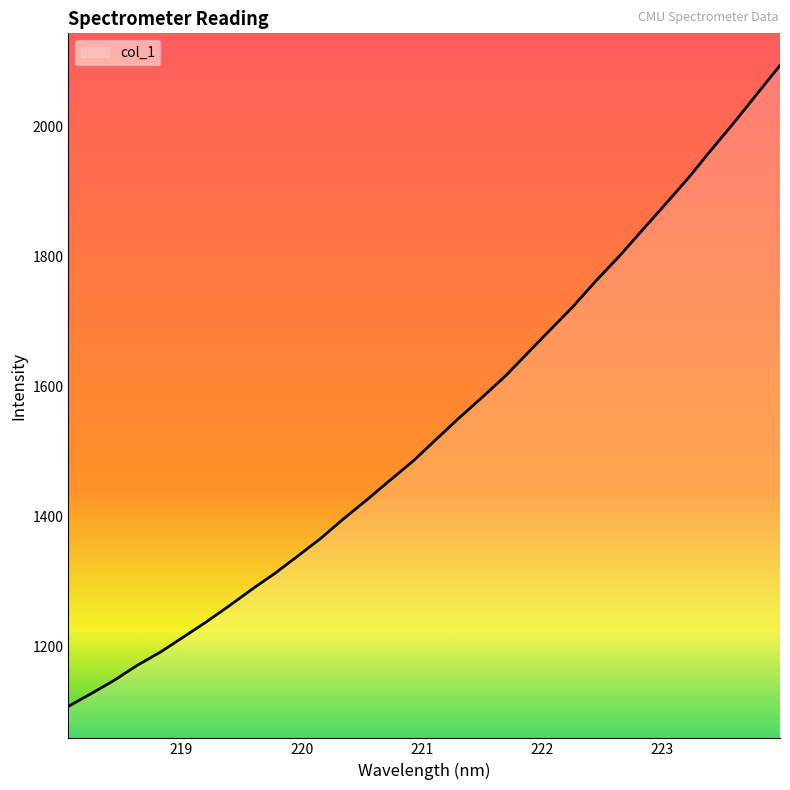

What is the difference between the maximum and minimum values?

986.3